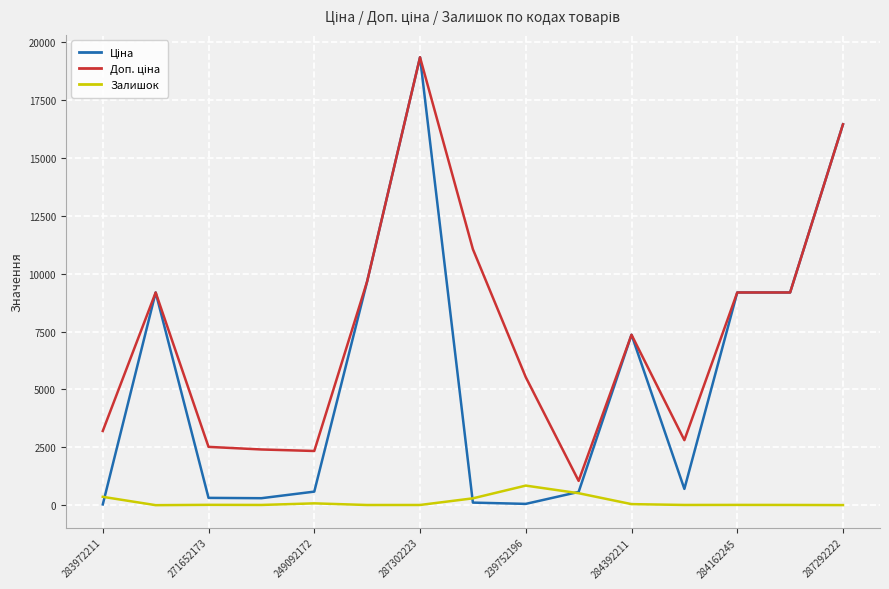

What is the highest value of the Залишок series?

845.0